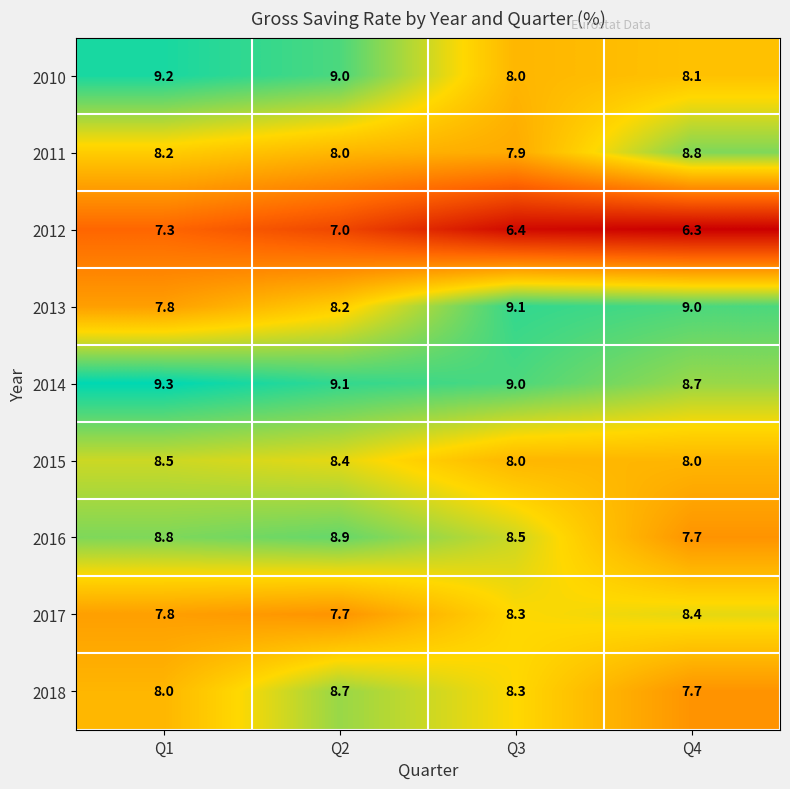

How many values in the 2015 series exceed 8?

2